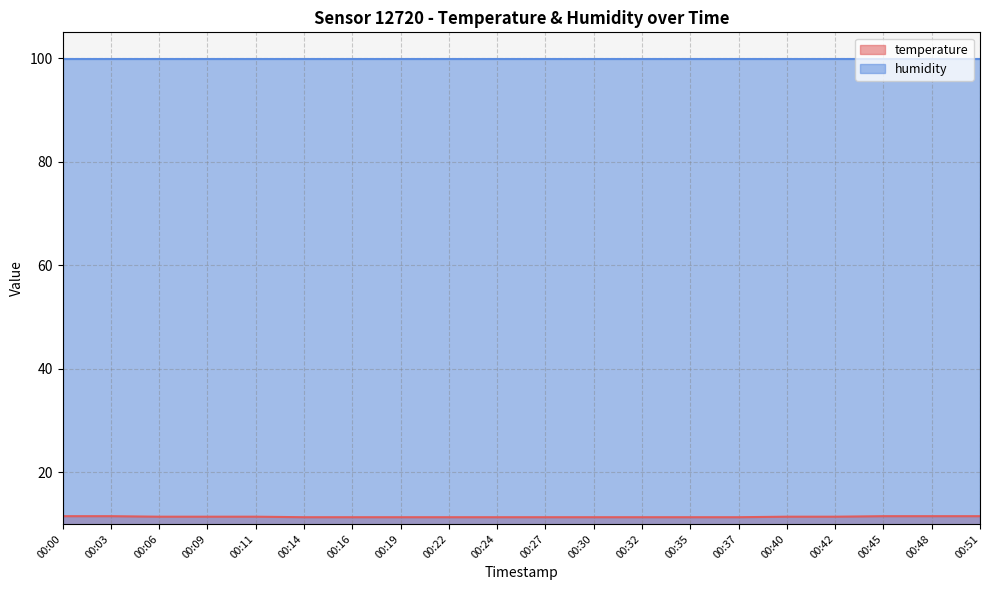

Which has a higher value, 00:03 or 00:22?

00:03